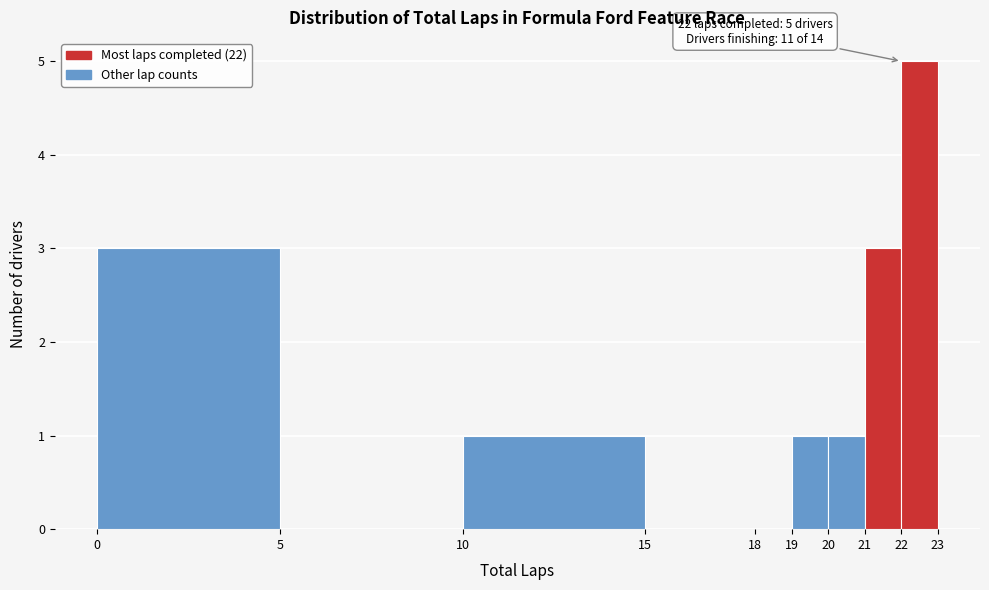

Over which range of the x-axis is the bar tallest?

22 to 23